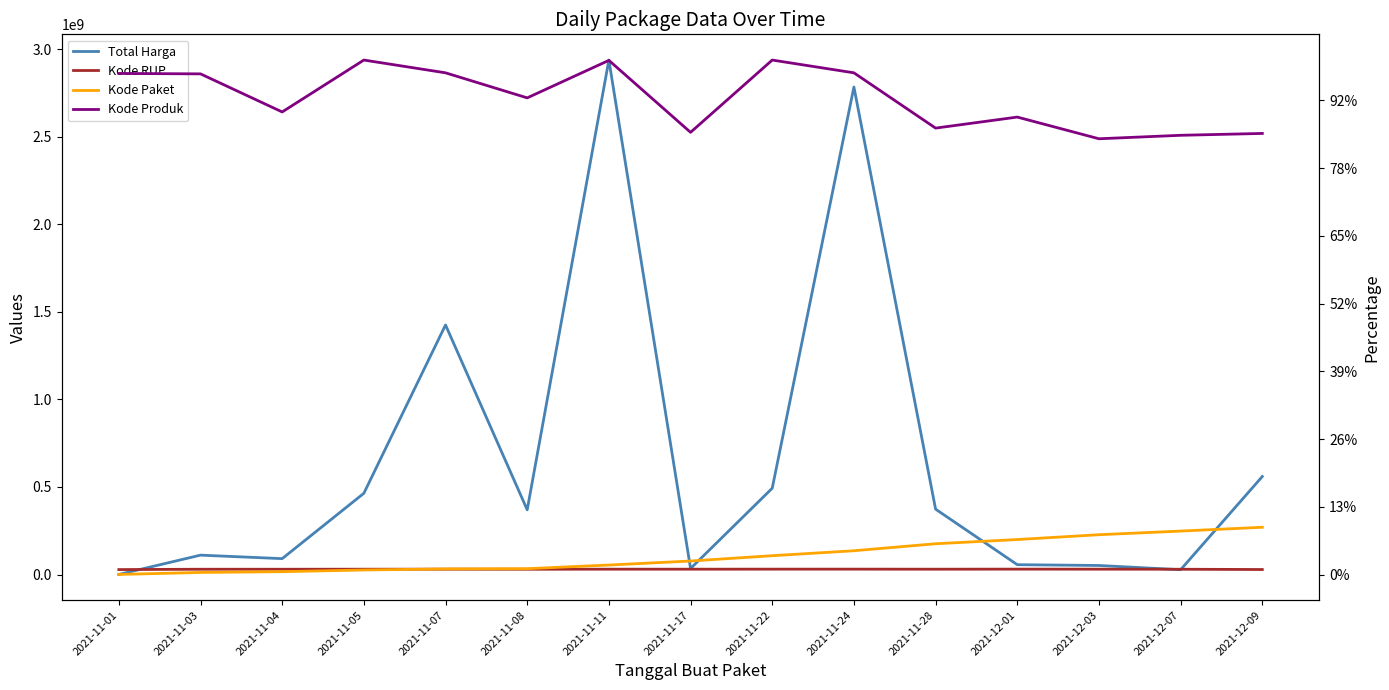

Rank the series at 2021-11-05 from highest to lowest value.

Total Harga, Kode RUP, Kode Produk, Kode Paket